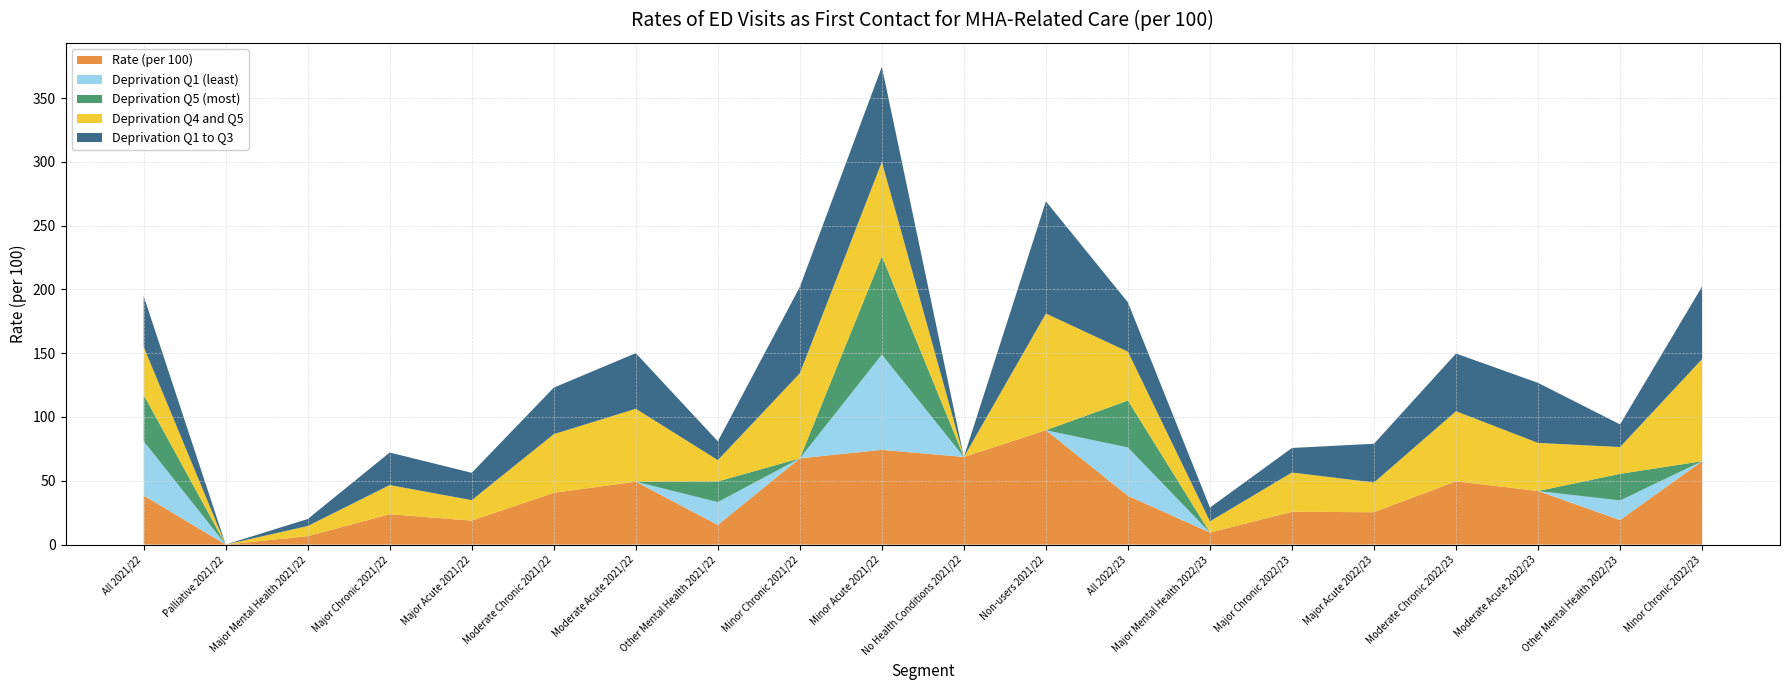

Reading left to right, transcribe all the data shown in this chart.

Rate (per 100): All 2021/22=38.5	Palliative 2021/22=0.0	Major Mental Health 2021/22=6.6	Major Chronic 2021/22=23.8	Major Acute 2021/22=18.8	Moderate Chronic 2021/22=40.6	Moderate Acute 2021/22=49.3	Other Mental Health 2021/22=15.4	Minor Chronic 2021/22=67.6	Minor Acute 2021/22=74.3	No Health Conditions 2021/22=68.7	Non-users 2021/22=89.6	All 2022/23=38.2	Major Mental Health 2022/23=9.4	Major Chronic 2022/23=25.7	Major Acute 2022/23=25.4	Moderate Chronic 2022/23=49.6	Moderate Acute 2022/23=42.0	Other Mental Health 2022/23=19.2	Minor Chronic 2022/23=65.3
Deprivation Q1 (least): All 2021/22=42.5	Palliative 2021/22=0.0	Major Mental Health 2021/22=0.0	Major Chronic 2021/22=0.0	Major Acute 2021/22=0.0	Moderate Chronic 2021/22=0.0	Moderate Acute 2021/22=0.0	Other Mental Health 2021/22=17.9	Minor Chronic 2021/22=0.0	Minor Acute 2021/22=74.6	No Health Conditions 2021/22=0.0	Non-users 2021/22=0.0	All 2022/23=37.9	Major Mental Health 2022/23=0.0	Major Chronic 2022/23=0.0	Major Acute 2022/23=0.0	Moderate Chronic 2022/23=0.0	Moderate Acute 2022/23=0.0	Other Mental Health 2022/23=15.4	Minor Chronic 2022/23=0.0
Deprivation Q5 (most): All 2021/22=36.3	Palliative 2021/22=0.0	Major Mental Health 2021/22=0.0	Major Chronic 2021/22=0.0	Major Acute 2021/22=0.0	Moderate Chronic 2021/22=0.0	Moderate Acute 2021/22=0.0	Other Mental Health 2021/22=16.2	Minor Chronic 2021/22=0.0	Minor Acute 2021/22=77.1	No Health Conditions 2021/22=0.0	Non-users 2021/22=0.0	All 2022/23=36.8	Major Mental Health 2022/23=0.0	Major Chronic 2022/23=0.0	Major Acute 2022/23=0.0	Moderate Chronic 2022/23=0.0	Moderate Acute 2022/23=0.0	Other Mental Health 2022/23=20.9	Minor Chronic 2022/23=0.0
Deprivation Q4 and Q5: All 2021/22=37.7	Palliative 2021/22=0.0	Major Mental Health 2021/22=8.0	Major Chronic 2021/22=22.8	Major Acute 2021/22=16.1	Moderate Chronic 2021/22=46.0	Moderate Acute 2021/22=57.1	Other Mental Health 2021/22=16.7	Minor Chronic 2021/22=66.7	Minor Acute 2021/22=73.9	No Health Conditions 2021/22=0.0	Non-users 2021/22=91.5	All 2022/23=38.3	Major Mental Health 2022/23=8.8	Major Chronic 2022/23=30.8	Major Acute 2022/23=23.3	Moderate Chronic 2022/23=54.9	Moderate Acute 2022/23=37.7	Other Mental Health 2022/23=21.0	Minor Chronic 2022/23=80.0
Deprivation Q1 to Q3: All 2021/22=39.8	Palliative 2021/22=0.0	Major Mental Health 2021/22=5.5	Major Chronic 2021/22=25.5	Major Acute 2021/22=21.4	Moderate Chronic 2021/22=36.5	Moderate Acute 2021/22=43.6	Other Mental Health 2021/22=14.8	Minor Chronic 2021/22=67.7	Minor Acute 2021/22=74.6	No Health Conditions 2021/22=0.0	Non-users 2021/22=87.9	All 2022/23=38.7	Major Mental Health 2022/23=10.8	Major Chronic 2022/23=19.2	Major Acute 2022/23=30.4	Moderate Chronic 2022/23=45.2	Moderate Acute 2022/23=47.1	Other Mental Health 2022/23=17.7	Minor Chronic 2022/23=56.9